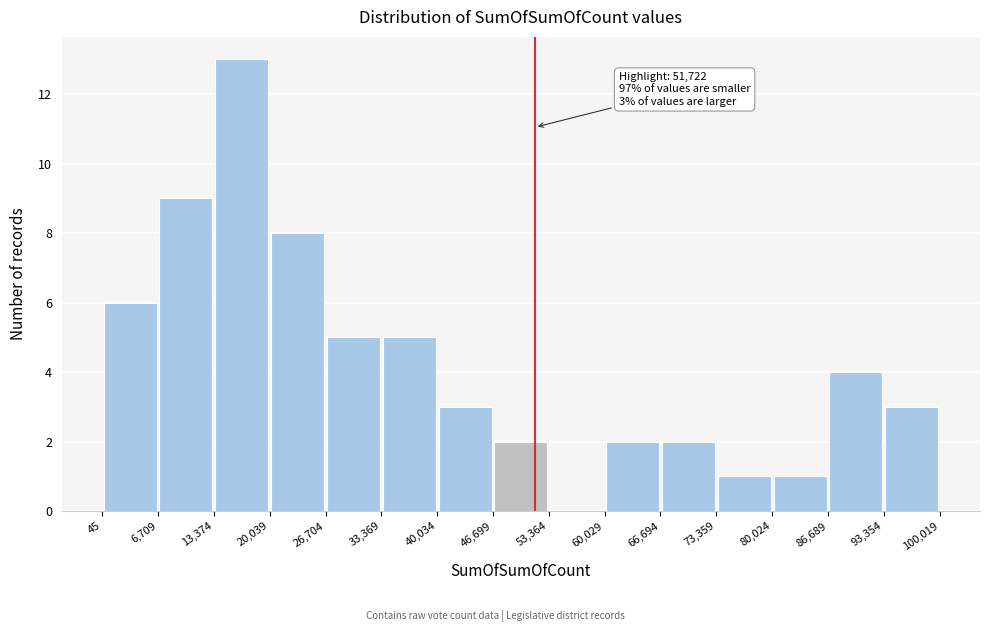

Over which range of the x-axis is the bar tallest?

13,374 to 20,039